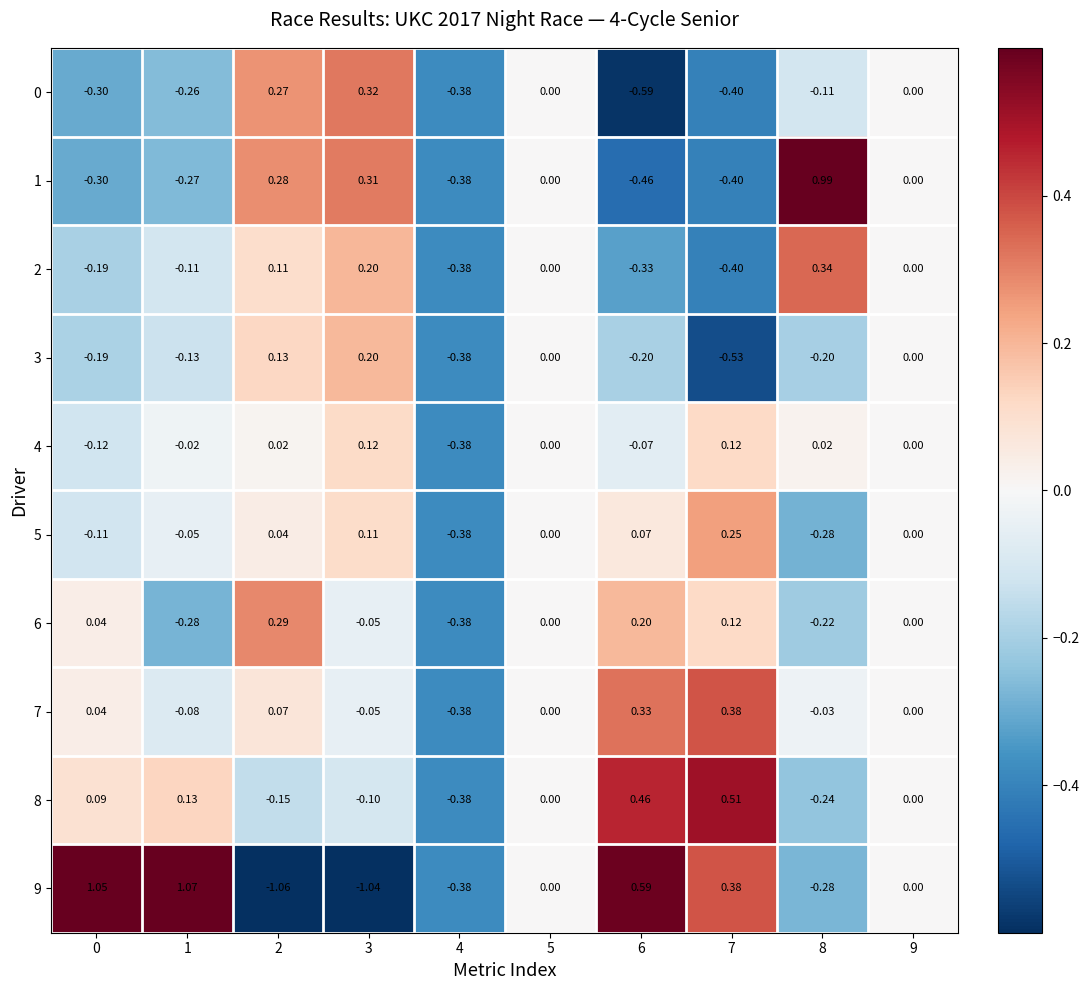

At how many categories does at least one series exceed 0?

7